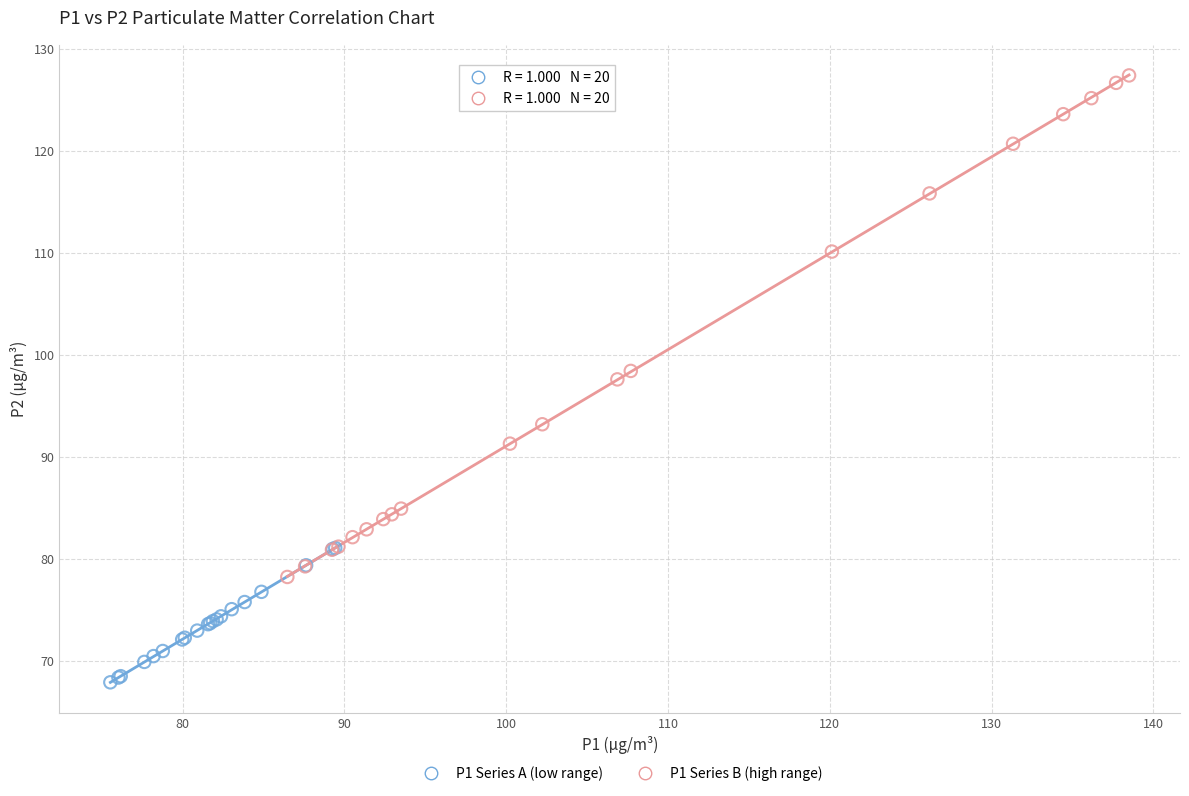

Which series reaches the maximum Y coordinate?

P1 Series B (high range)